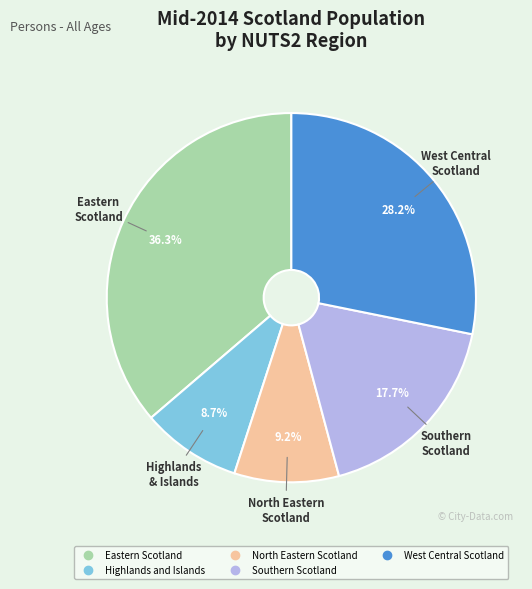

True or false: North Eastern Scotland accounts for 9% of the total.

True